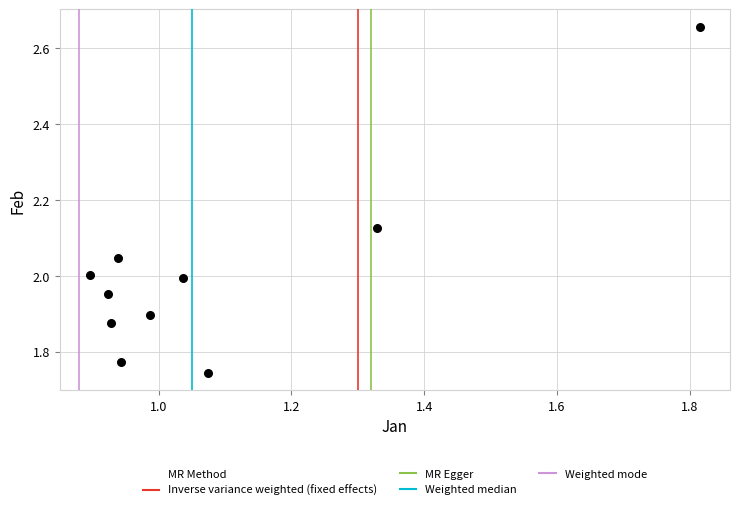

What is the average X value?

1.1